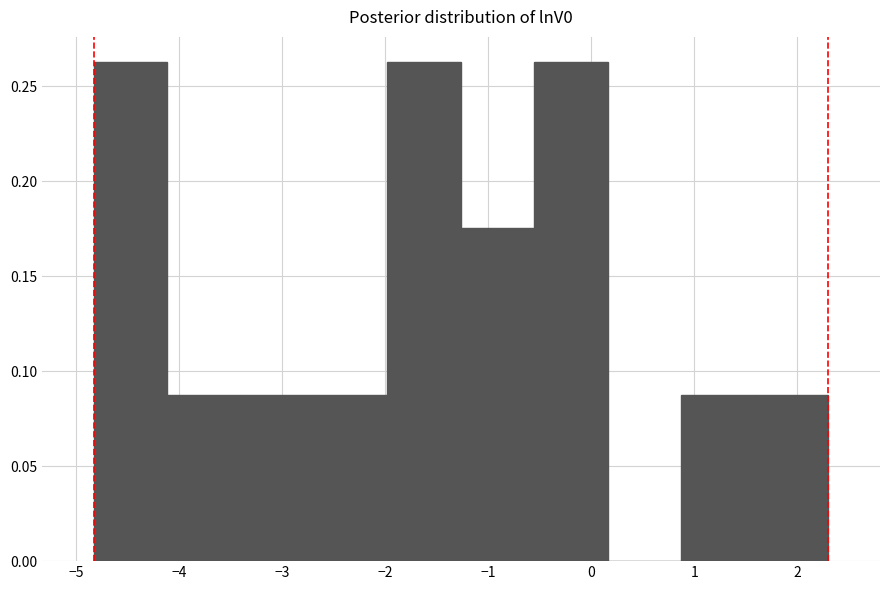

Reading left to right, transcribe this chart: for each bar, give the range it covers on the x-axis and its height. Neither the bar edges nor the heights are printed on the chart, so give them approximately, as read against the axes.

-4.8 to -4.1: 0.265
-4.1 to -3.4: 0.090
-3.4 to -2.7: 0.090
-2.7 to -2.0: 0.090
-2.0 to -1.3: 0.265
-1.3 to -0.5: 0.175
-0.5 to 0.2: 0.265
0.2 to 0.9: 0
0.9 to 1.6: 0.090
1.6 to 2.3: 0.090